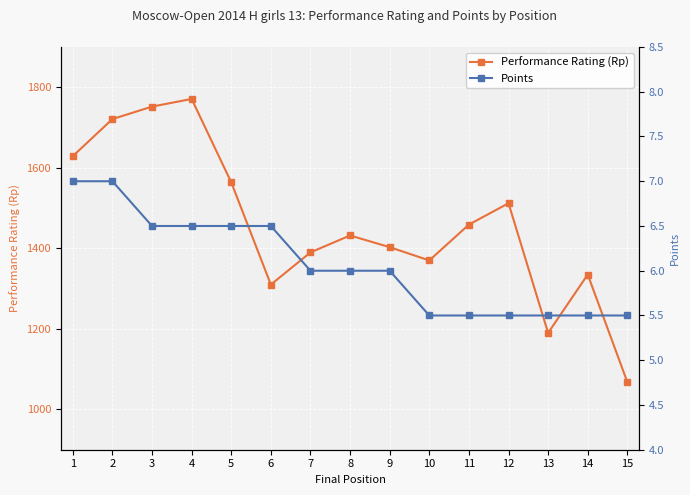

At how many categories does at least one series exceed 247?

15